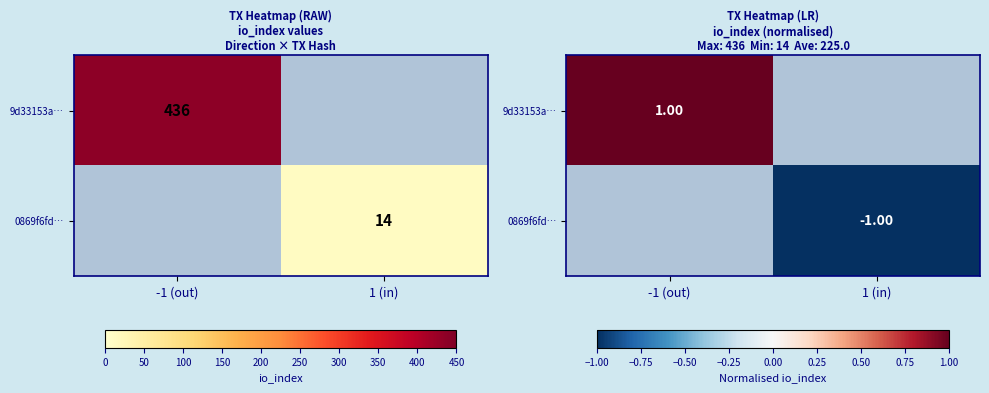

How many values in 9d33153a… are above zero?

1